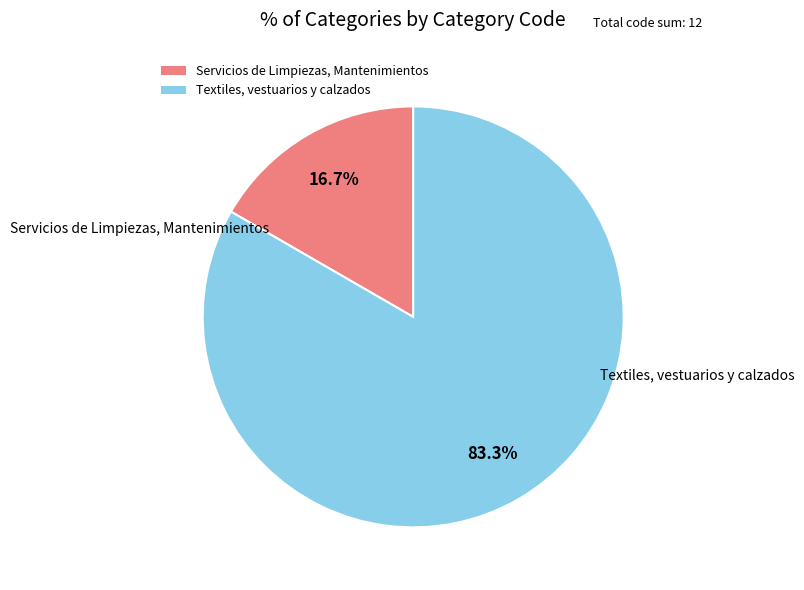

True or false: Servicios de Limpiezas, Mantenimientos accounts for 2% of the total.

False